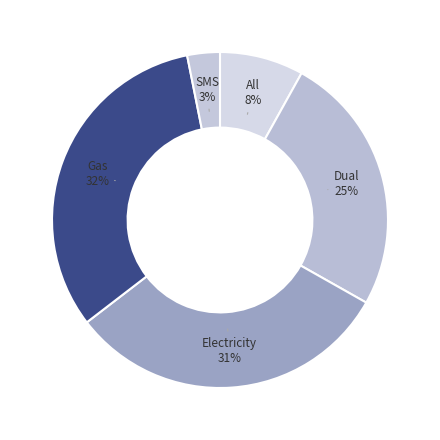

To the nearest percent, what is the average slice percentage?

20%